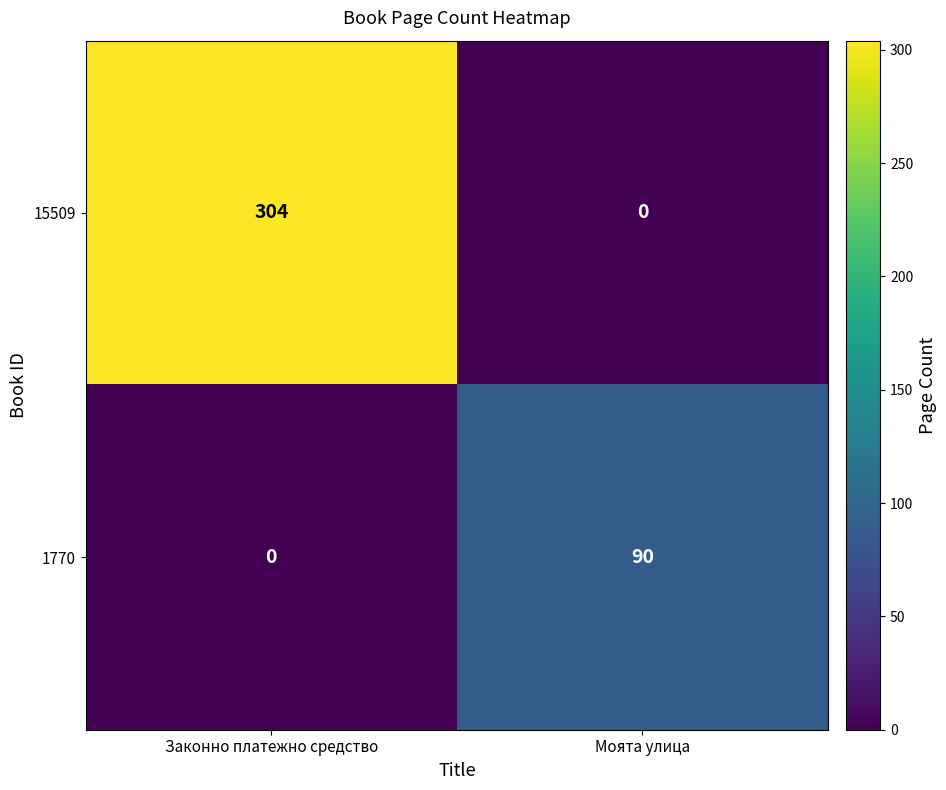

At which label is 1770 closest to 45?

Законно платежно средство